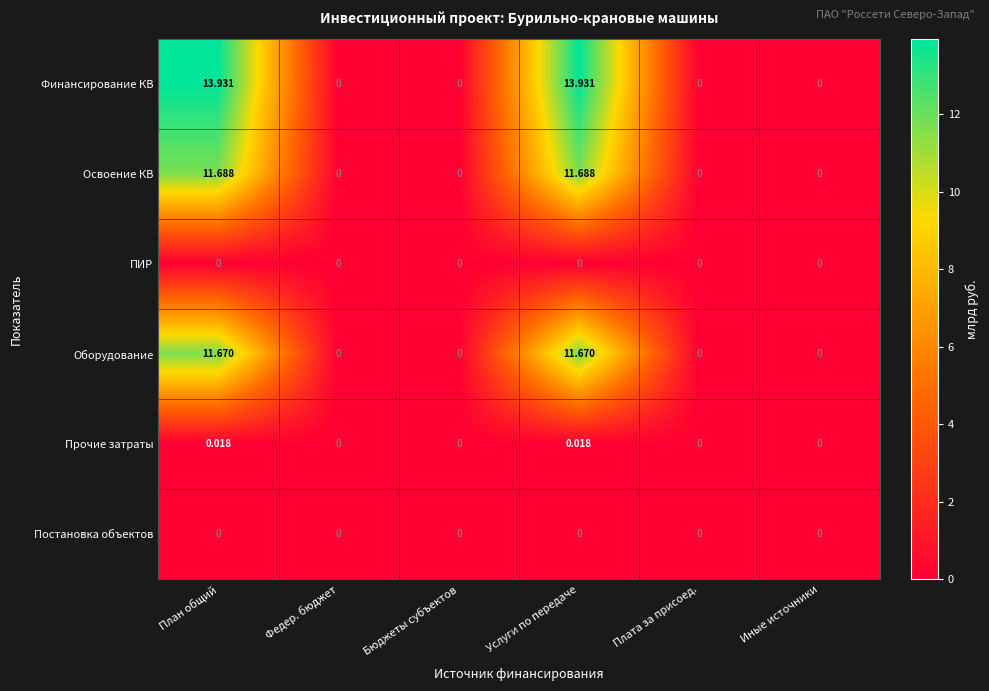

Between План общий and Иные источники, which series saw the biggest shift?

Финансирование КВ